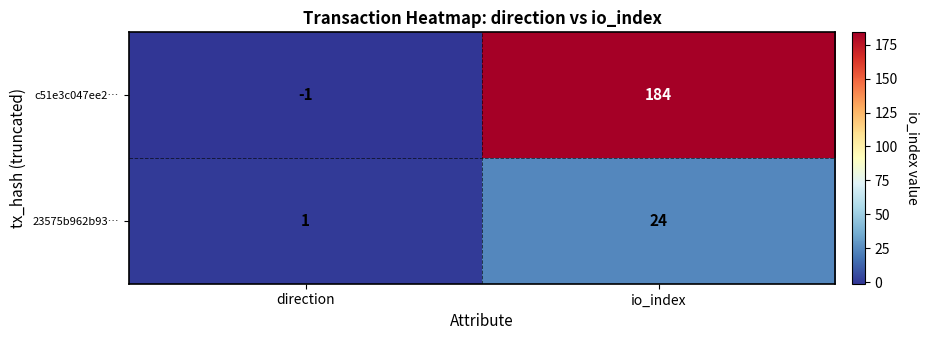

Which series has the largest total across all categories?

c51e3c047ee2…